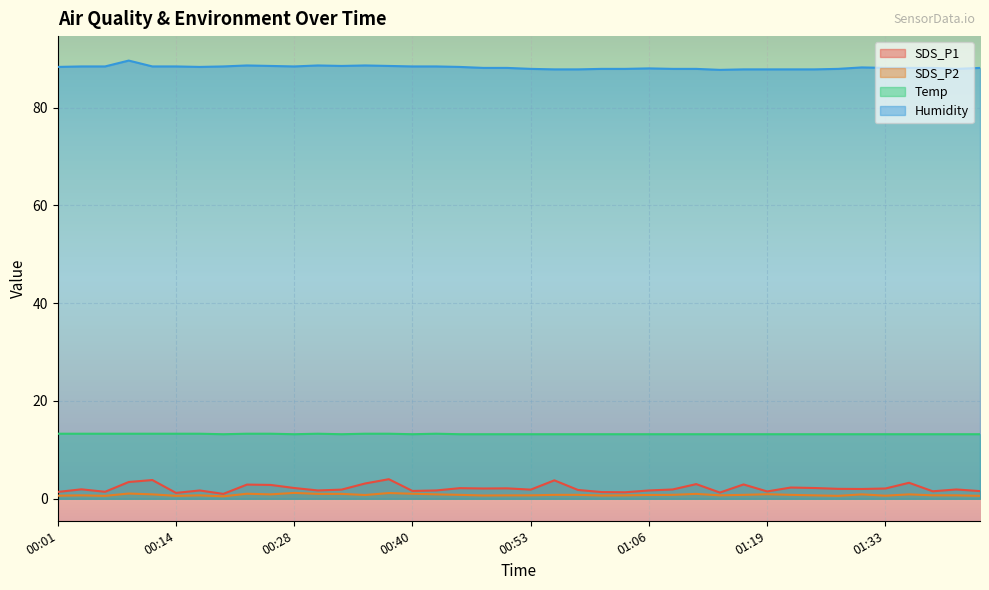

What position from the left is 00:33?

13